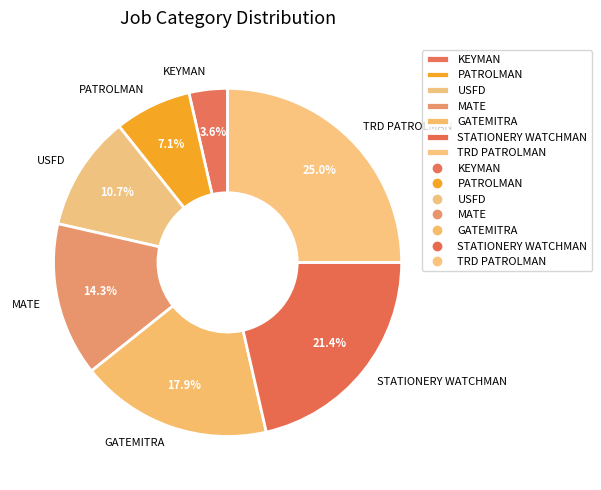

What is the ratio of the value at GATEMITRA to the value at TRD PATROLMAN?

0.7